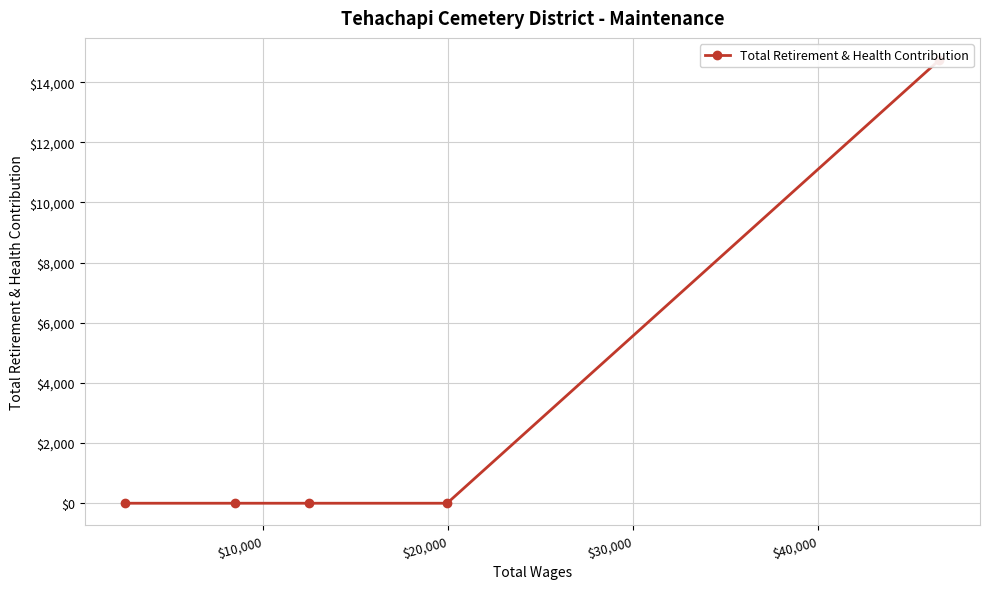

What is the average value?

2947